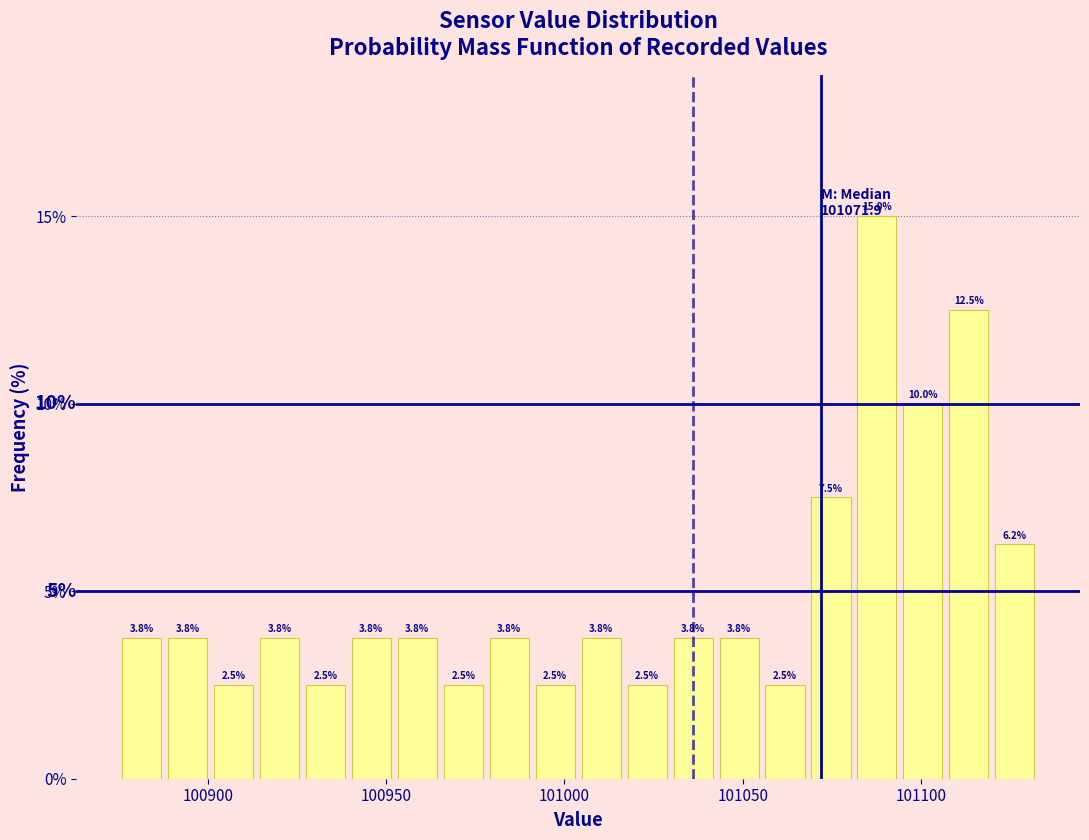

Read against the x-axis, roughly where is the centre of the tallest bar?

101090